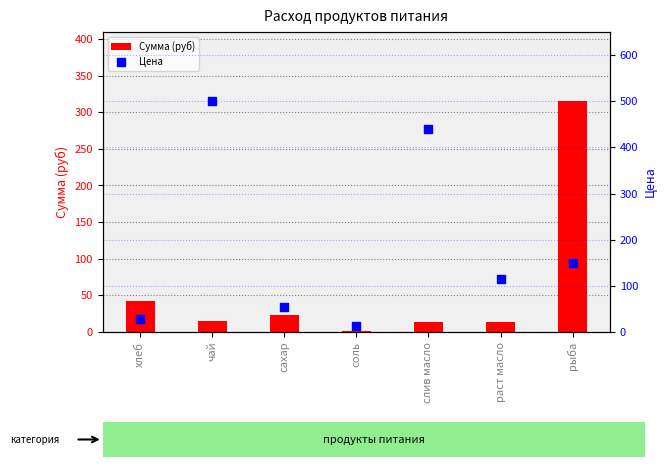

What are all the series names shown in the legend?

Сумма (руб), Цена